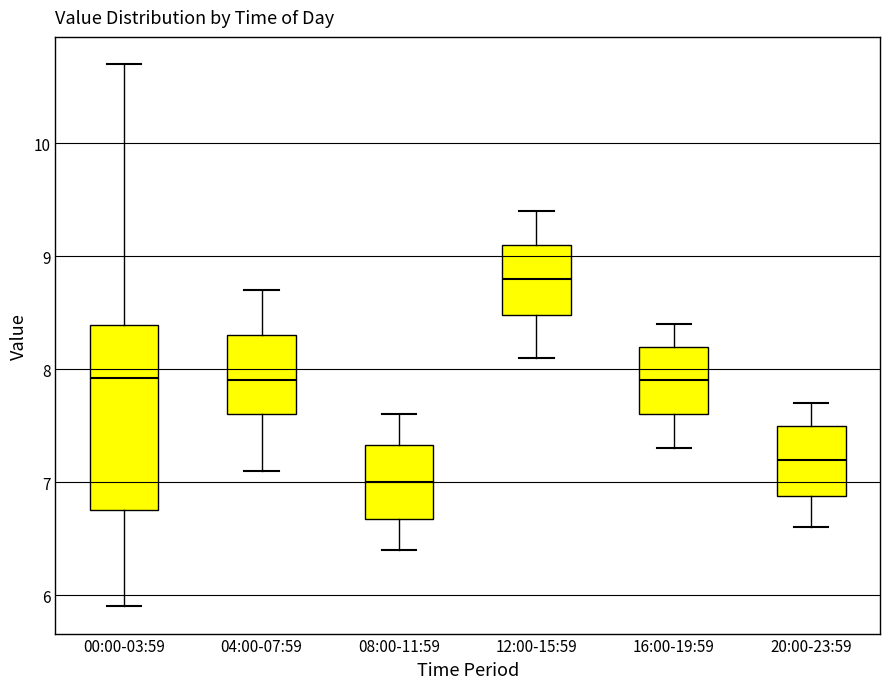

Reading left to right, transcribe this box plot: for each box, give where its median line is, the range the box spans, and where its two whiskers end, as read against the y-axis. The values are not printed on the chart, so give them approximately, as read against the axis.

00:00-03:59: median 7.9, box 6.8 to 8.4, whiskers 5.9 to 10.7
04:00-07:59: median 7.9, box 7.6 to 8.3, whiskers 7.1 to 8.7
08:00-11:59: median 7.0, box 6.7 to 7.3, whiskers 6.4 to 7.6
12:00-15:59: median 8.8, box 8.5 to 9.1, whiskers 8.1 to 9.4
16:00-19:59: median 7.9, box 7.6 to 8.2, whiskers 7.3 to 8.4
20:00-23:59: median 7.2, box 6.9 to 7.5, whiskers 6.6 to 7.7